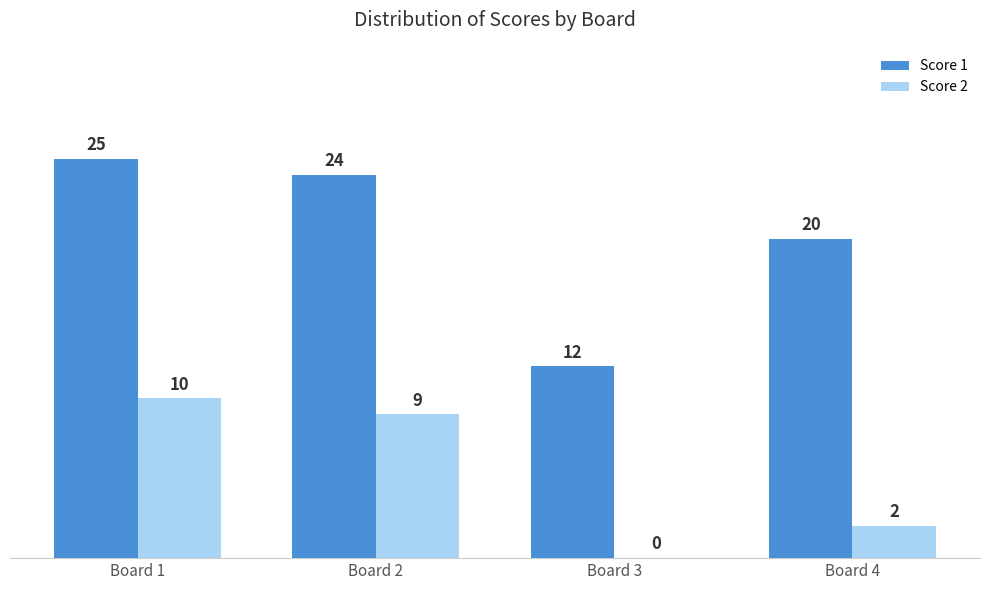

Which category has the highest value across all series?

Board 1